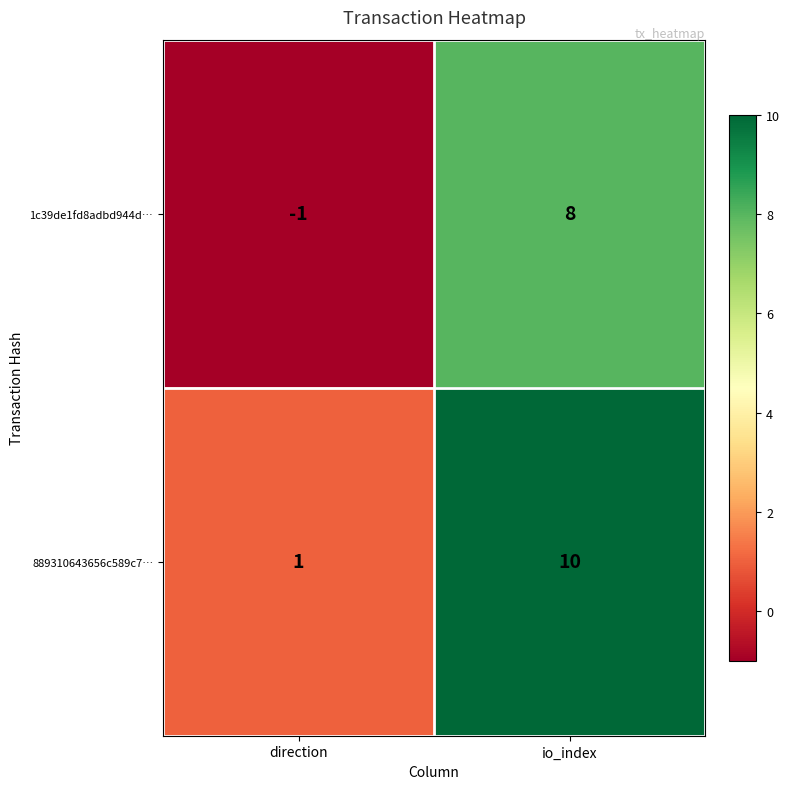

True or false: 1c39de1fd8adbd944d… has a value of 8 at io_index.

True